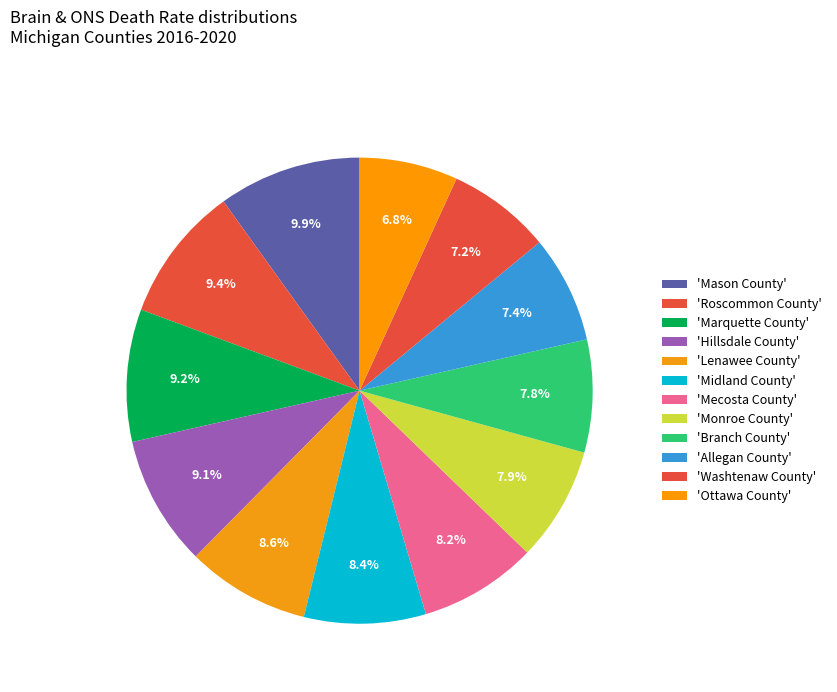

Count the number of slices in the pie.

12